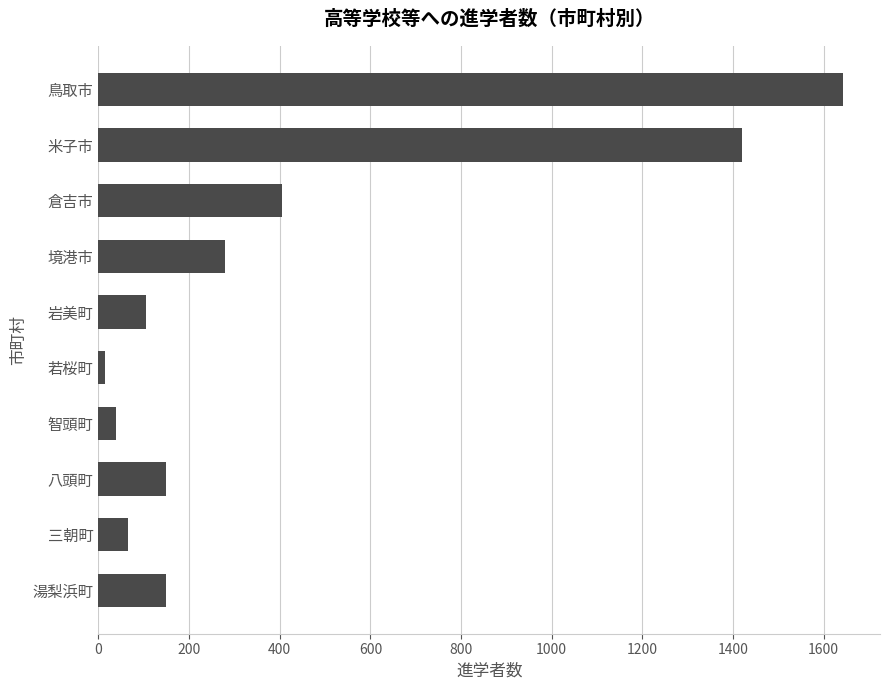

True or false: the data shows 2924 at 鳥取市.

False